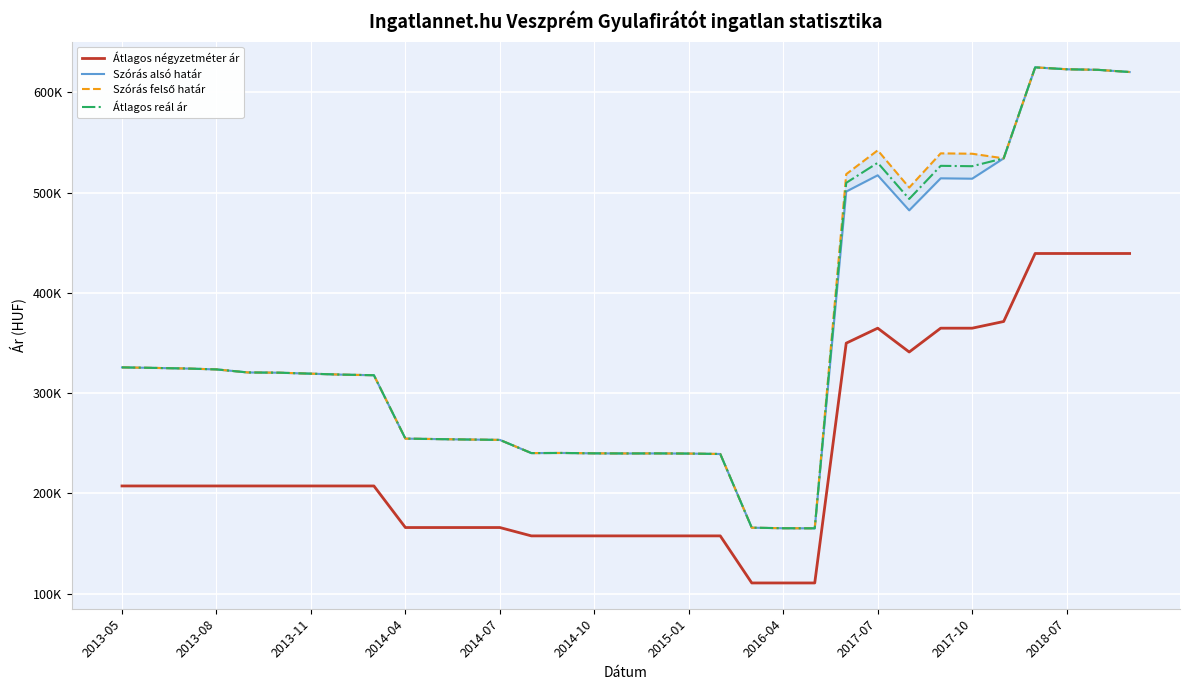

True or false: Szórás alsó határ and Átlagos reál ár intersect in this chart.

False